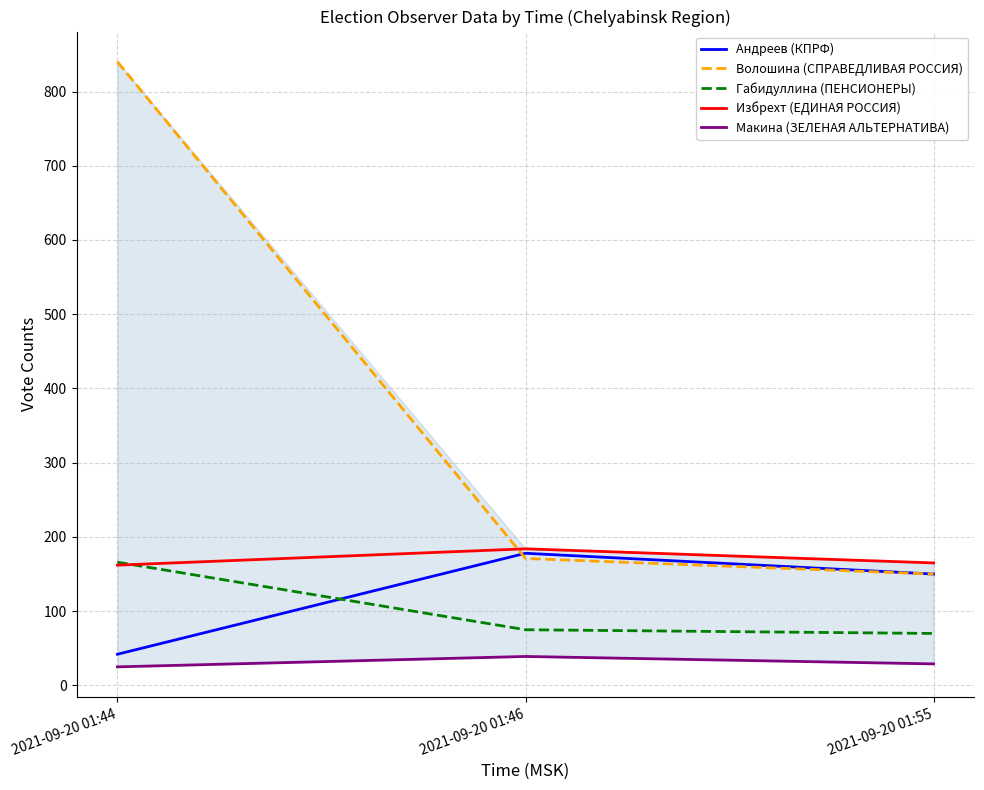

What is the value of the Избрехт (ЕДИНАЯ РОССИЯ) point at the 3rd from the left?

165